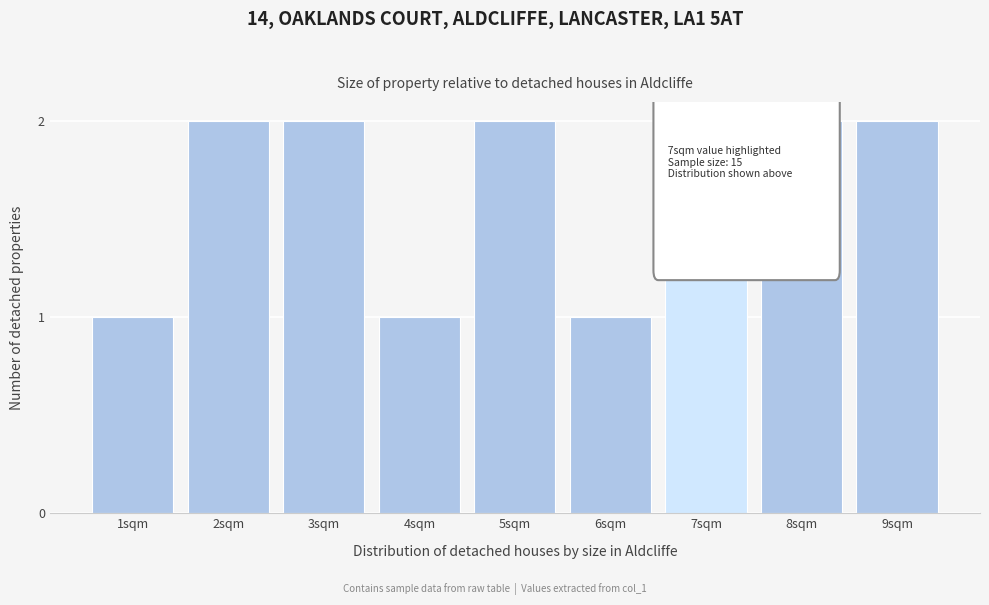

Reading left to right, what are all the values shown in this chart?

1	2	2	1	2	1	2	2	2